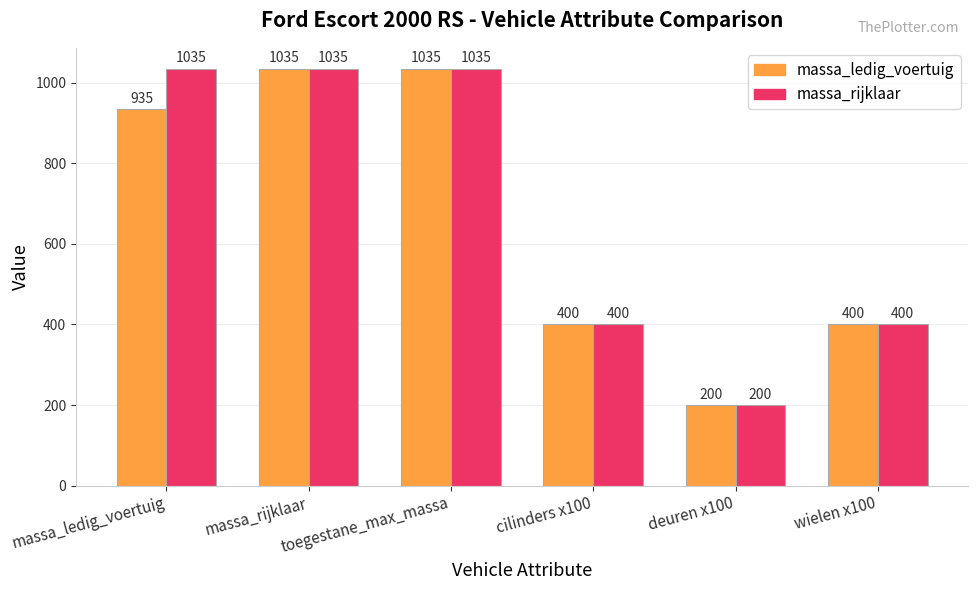

Between massa_ledig_voertuig and cilinders x100, which series saw the biggest shift?

massa_rijklaar